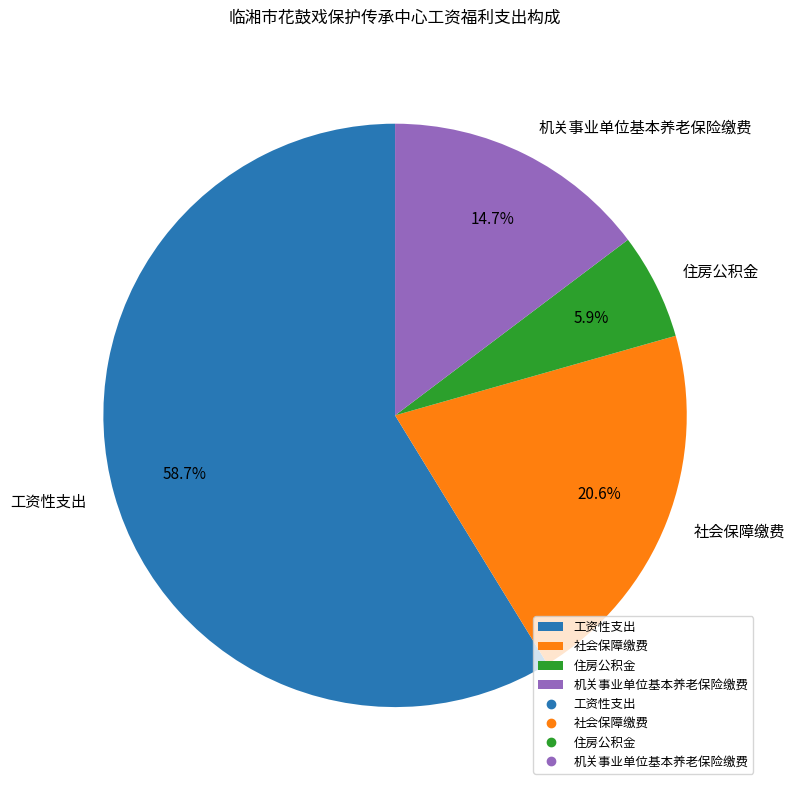

How many segments does this pie chart have?

4